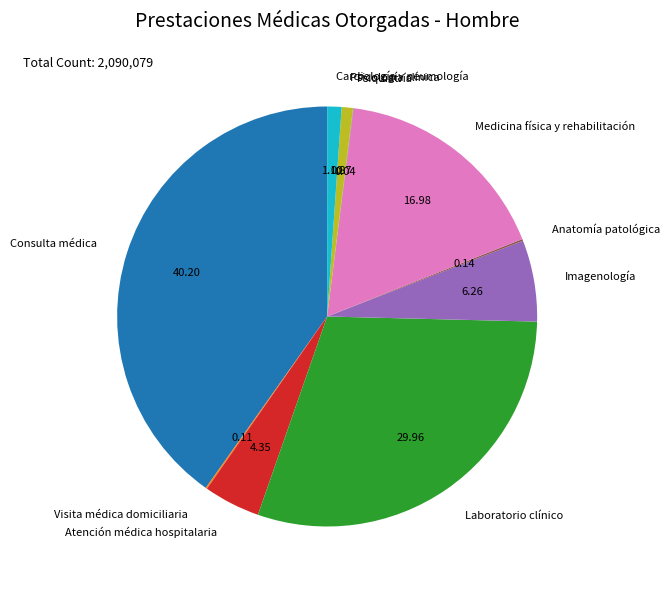

Is the sum of Medicina física y rehabilitación and Cardiología y neumología greater than half?

No